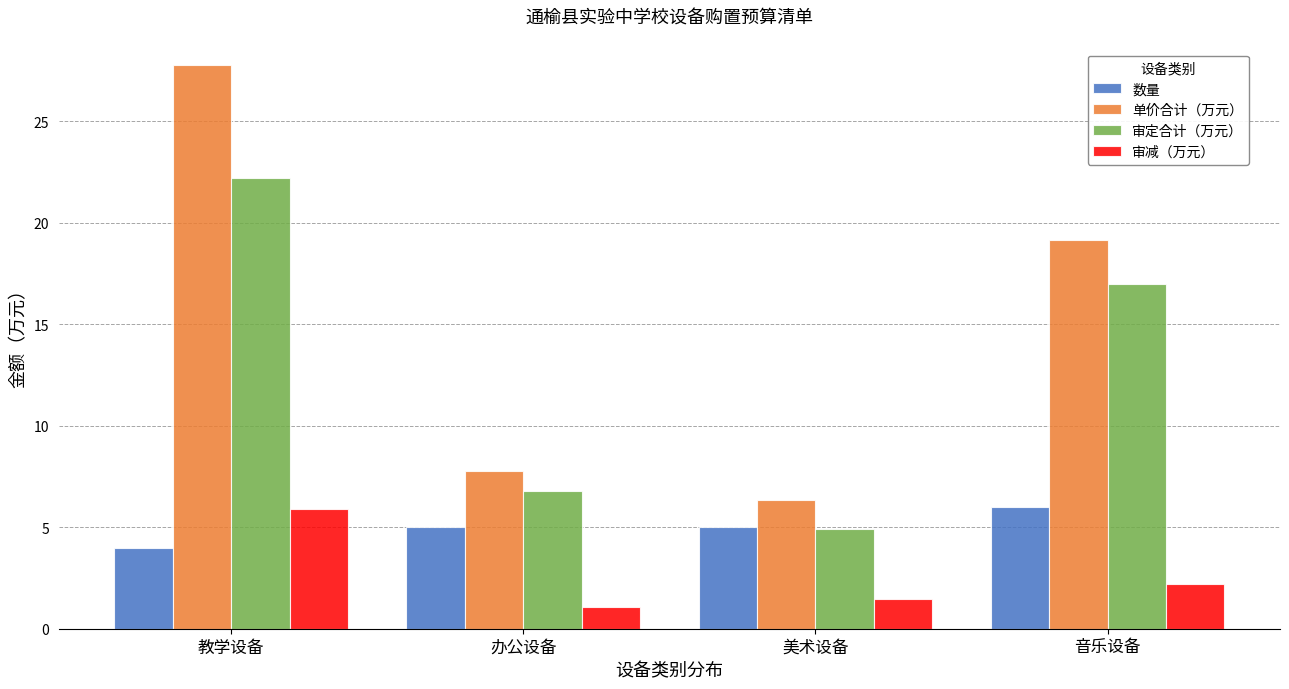

What is the difference between the second highest and second lowest values in the 审减（万元） series?

0.7